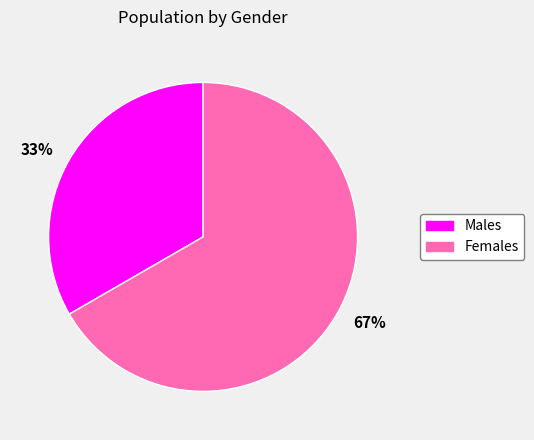

Is there a majority slice in this chart?

Yes